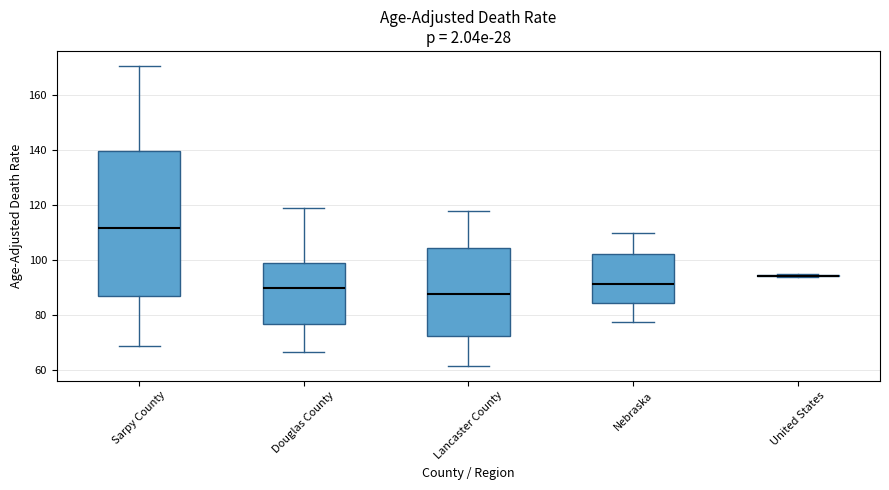

Reading left to right, read every box against the y-axis: the position of its median line, the range the box covers, and the ends of its whiskers. The values are not printed on the chart, so give them approximately, as read against the axis.

Sarpy County: median 112, box 86 to 140, whiskers 68 to 170
Douglas County: median 90, box 76 to 98, whiskers 66 to 120
Lancaster County: median 88, box 72 to 104, whiskers 62 to 118
Nebraska: median 92, box 84 to 102, whiskers 78 to 110
United States: box collapsed to a line at 94, whiskers 94 to 94